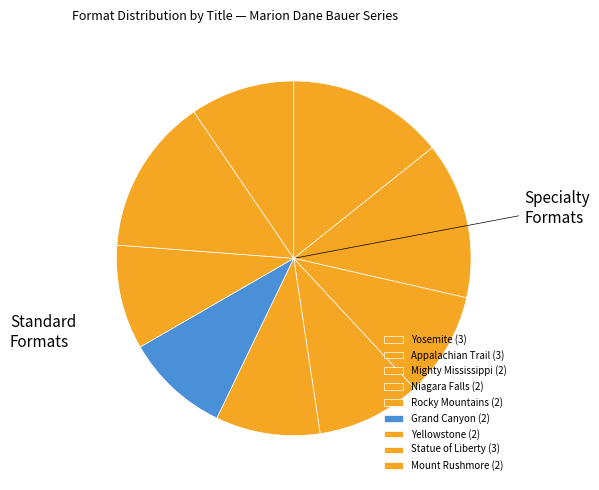

Rank the categories by value from highest to lowest.

Yosemite, Appalachian Trail, Statue of Liberty, Mighty Mississippi, Niagara Falls, Rocky Mountains, Grand Canyon, Yellowstone, Mount Rushmore